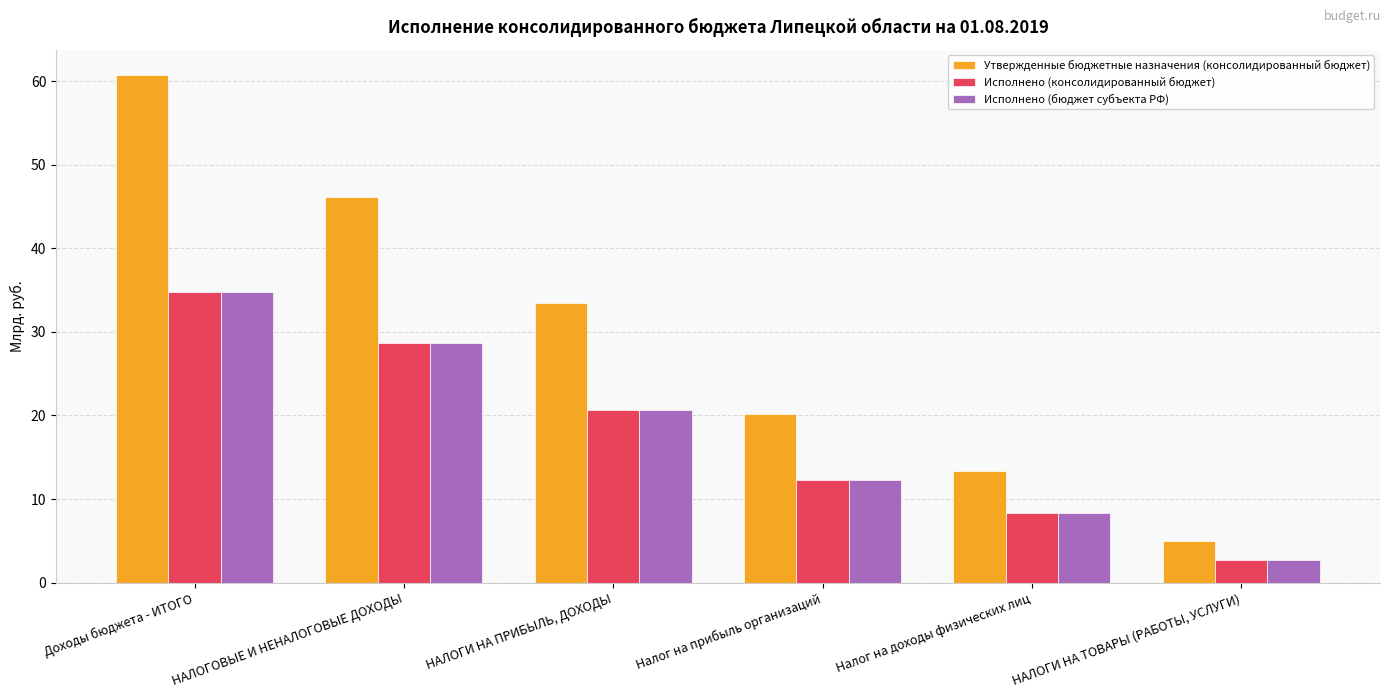

What is the difference between the highest and lowest values at НАЛОГИ НА ТОВАРЫ (РАБОТЫ, УСЛУГИ)?

2.2